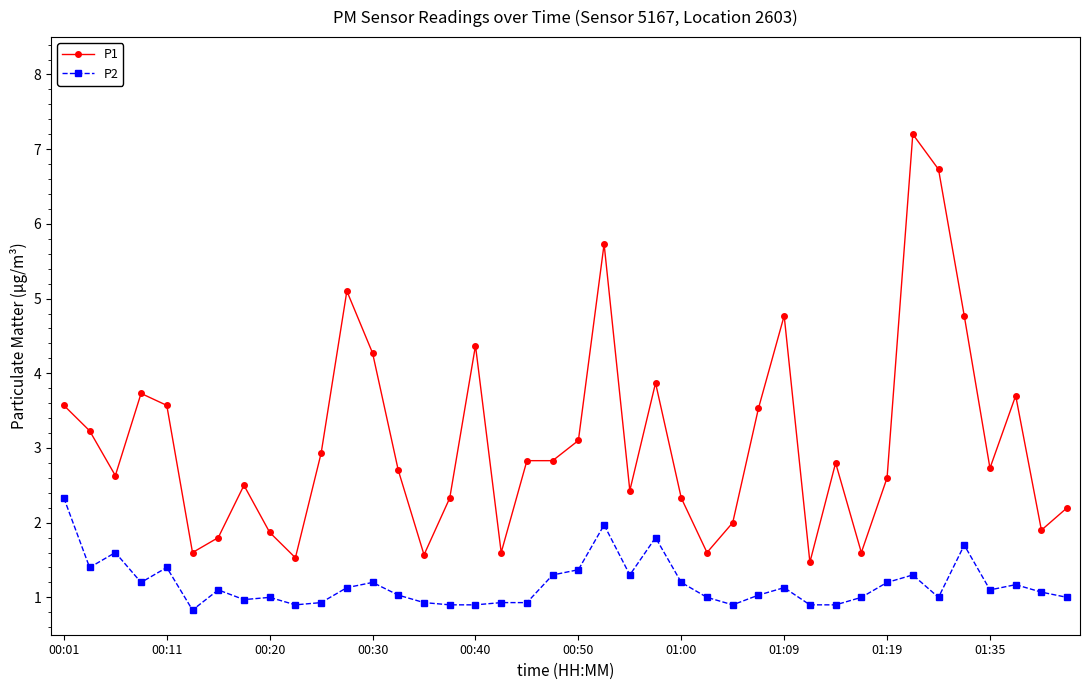

Which series has the largest range (max minus min)?

P1